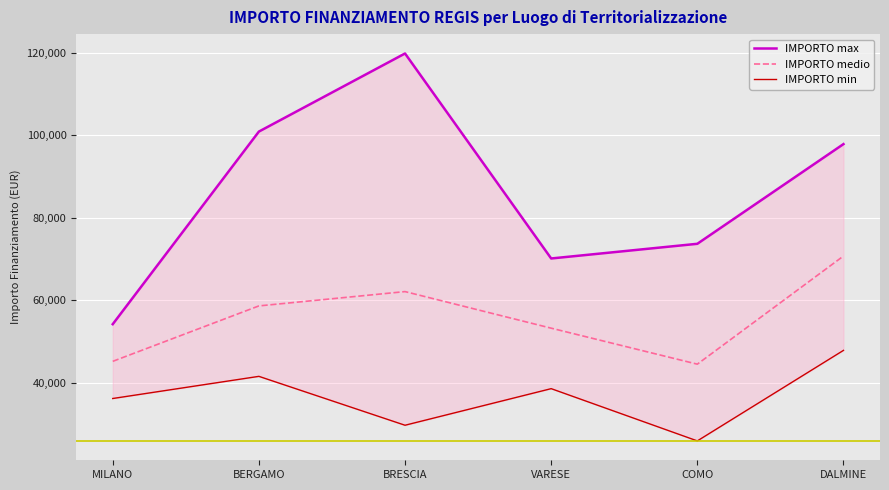

In IMPORTO max, how many points are lower than both neighbors (excluding endpoints)?

1